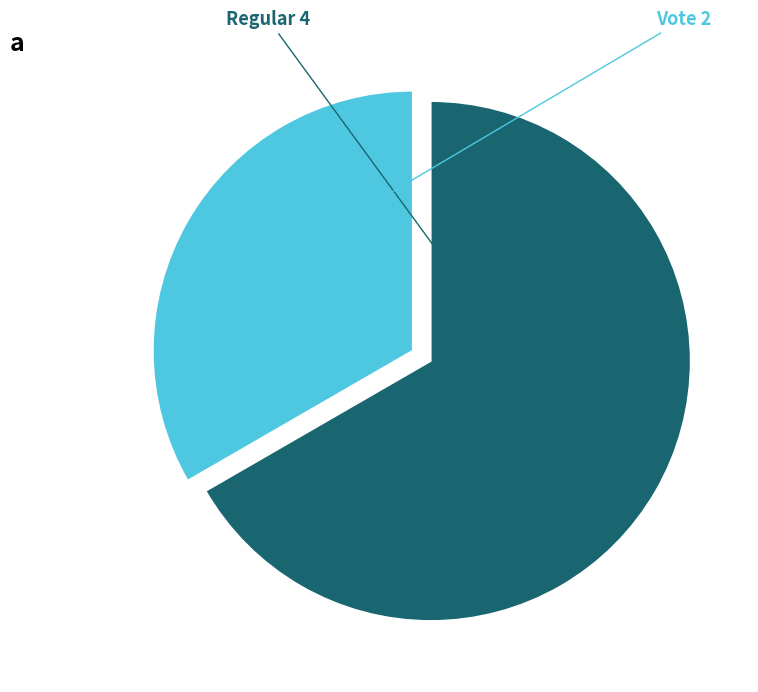

Does any single category account for the majority?

Yes